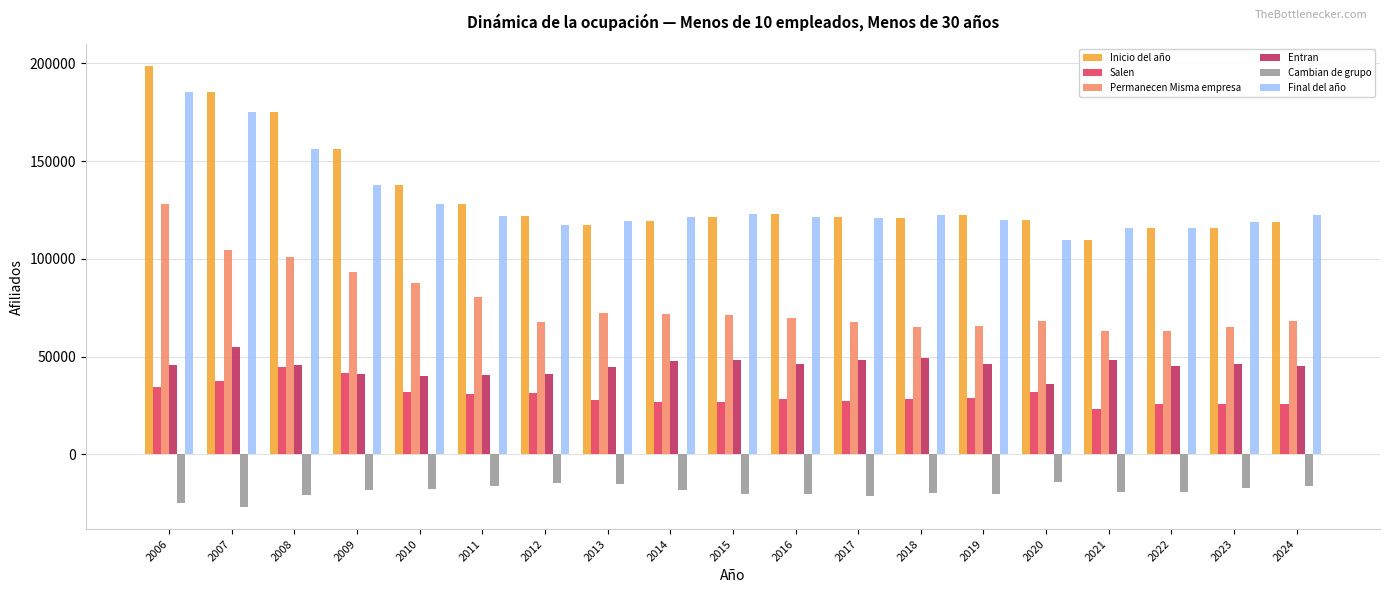

What is the difference between the Final del año values at 2017 and 2014?

557